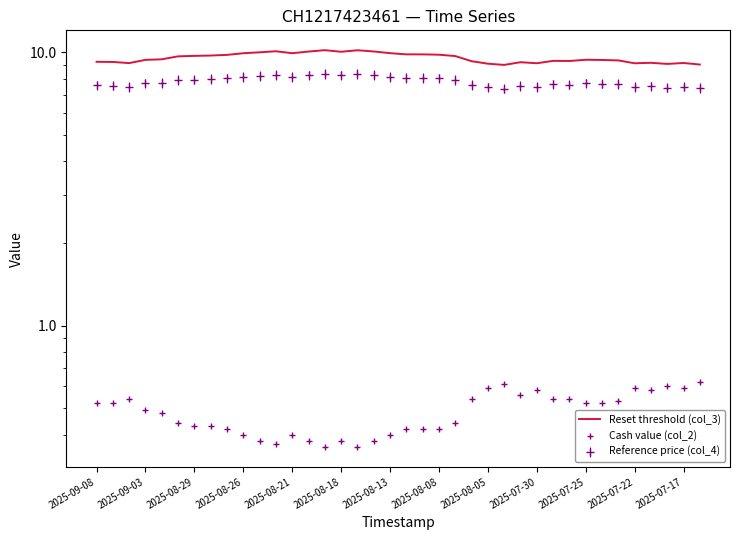

True or false: Cash value (col_2) has a value of 0.4 at 22.

True